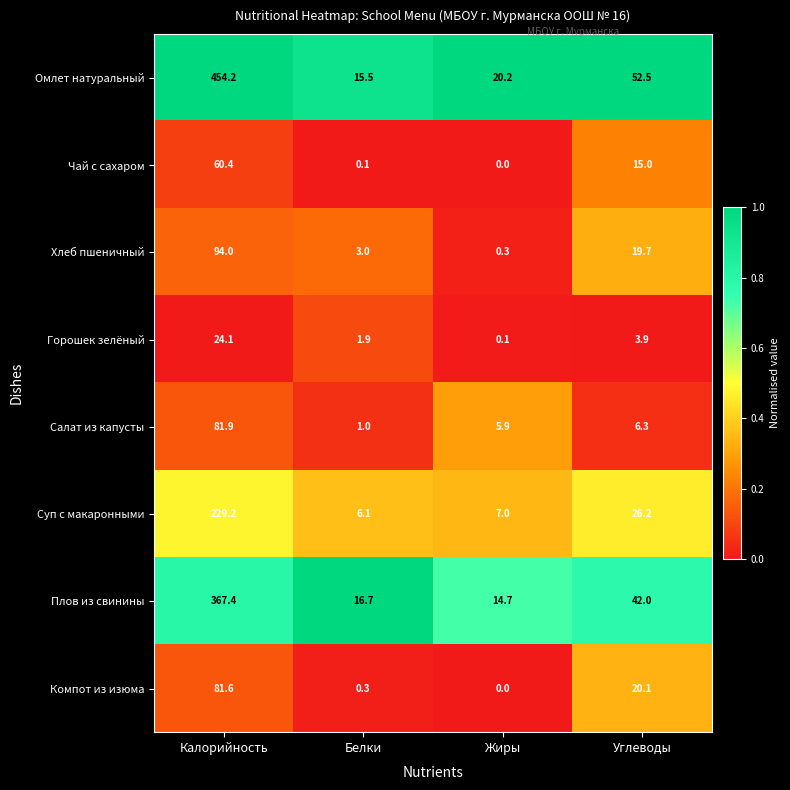

At which label does Хлеб пшеничный first exceed 19?

Калорийность